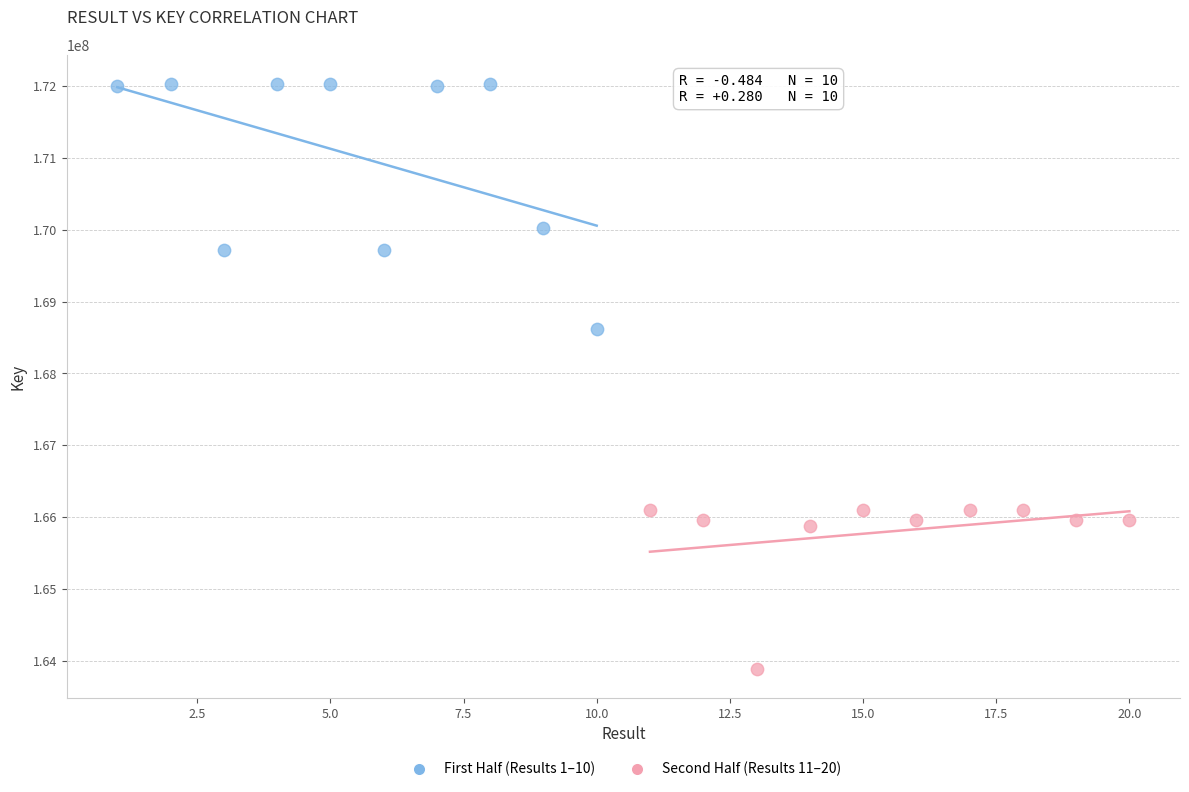

Which series reaches the maximum Y coordinate?

First Half (Results 1–10)